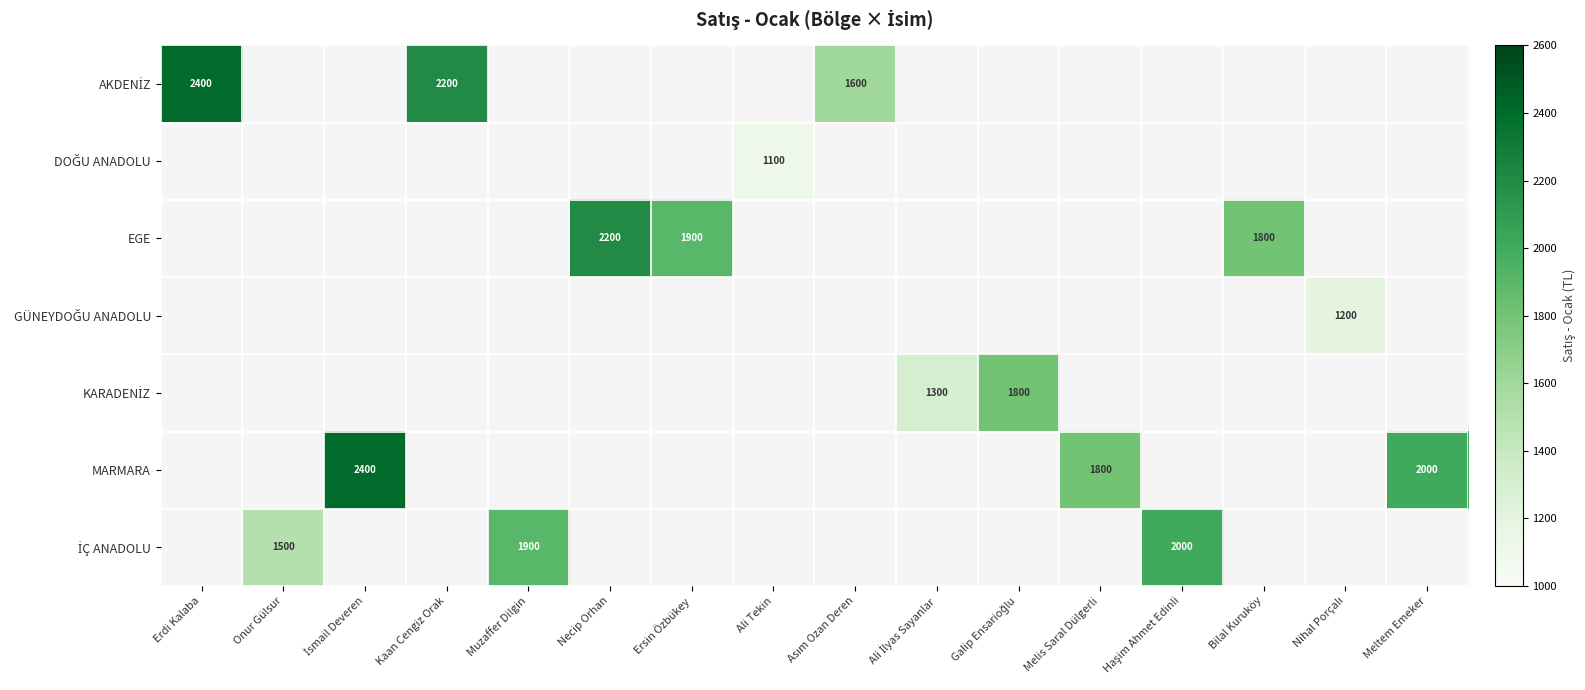

What is the maximum value shown in the chart?

2400.0